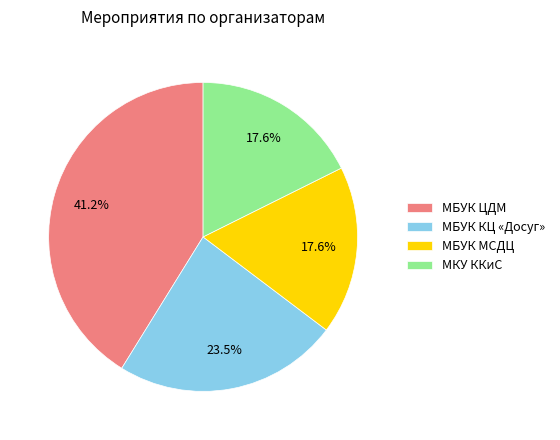

To the nearest percent, what is the difference between the МБУК ЦДМ and МБУК МСДЦ slice percentages?

24%